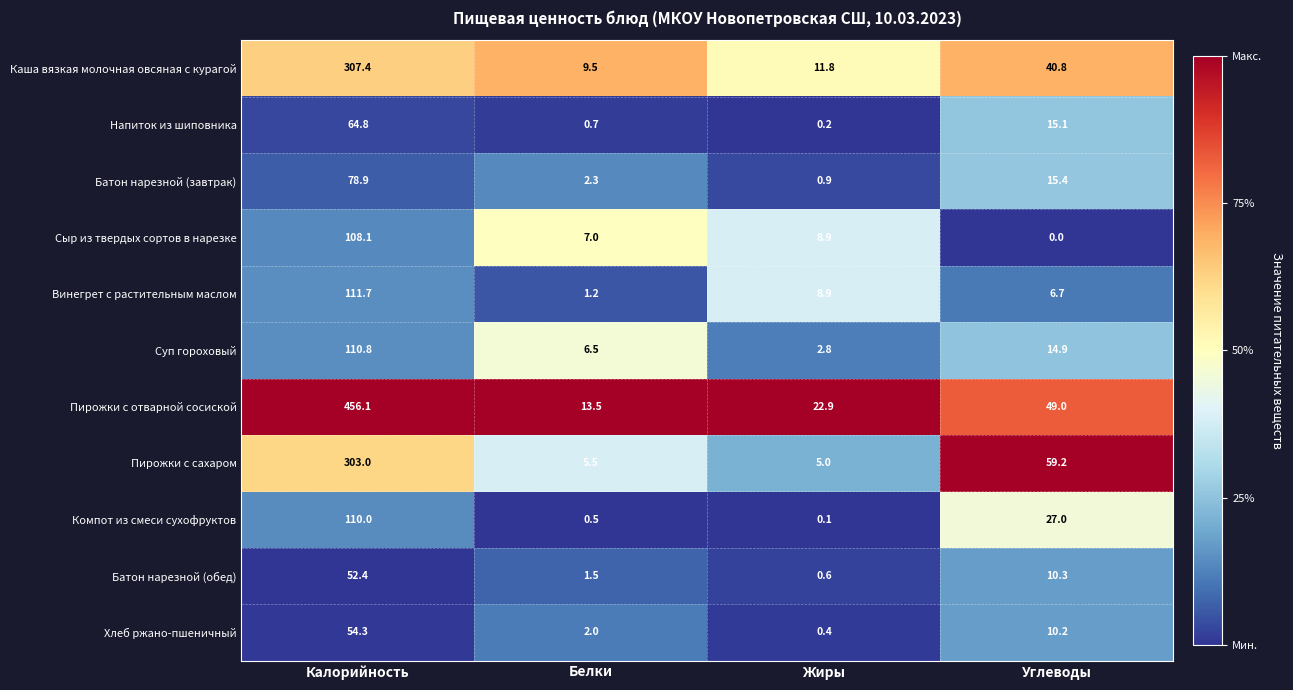

Rank the series at Калорийность from highest to lowest value.

Пирожки с отварной сосиской, Каша вязкая молочная овсяная с курагой, Пирожки с сахаром, Винегрет с растительным маслом, Суп гороховый, Компот из смеси сухофруктов, Сыр из твердых сортов в нарезке, Батон нарезной (завтрак), Напиток из шиповника, Хлеб ржано-пшеничный, Батон нарезной (обед)